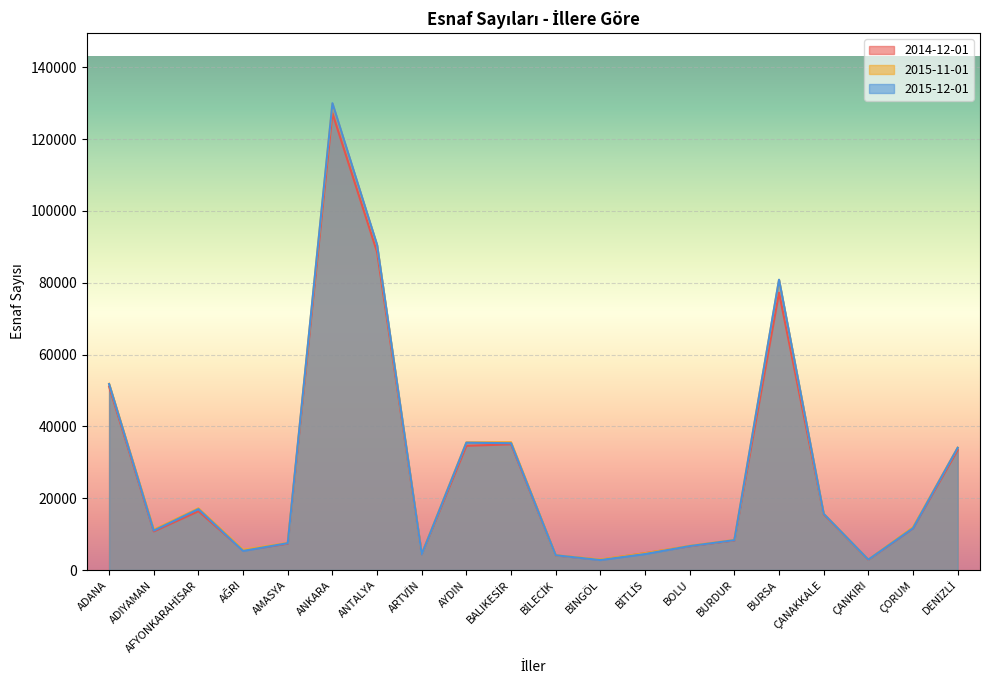

How many times do 2015-11-01 and 2015-12-01 cross each other?

4